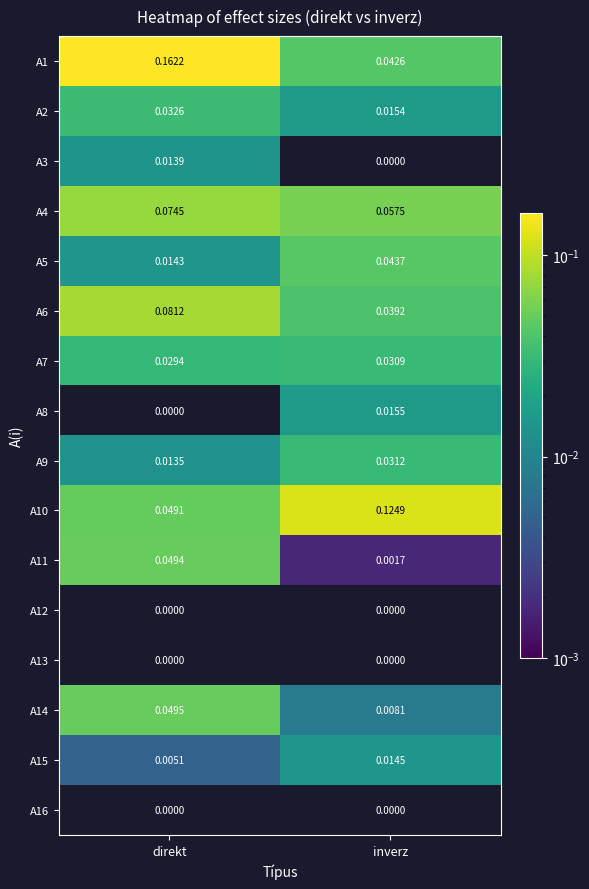

Is the value of A9 at inverz greater than the value of A10 at direkt?

No